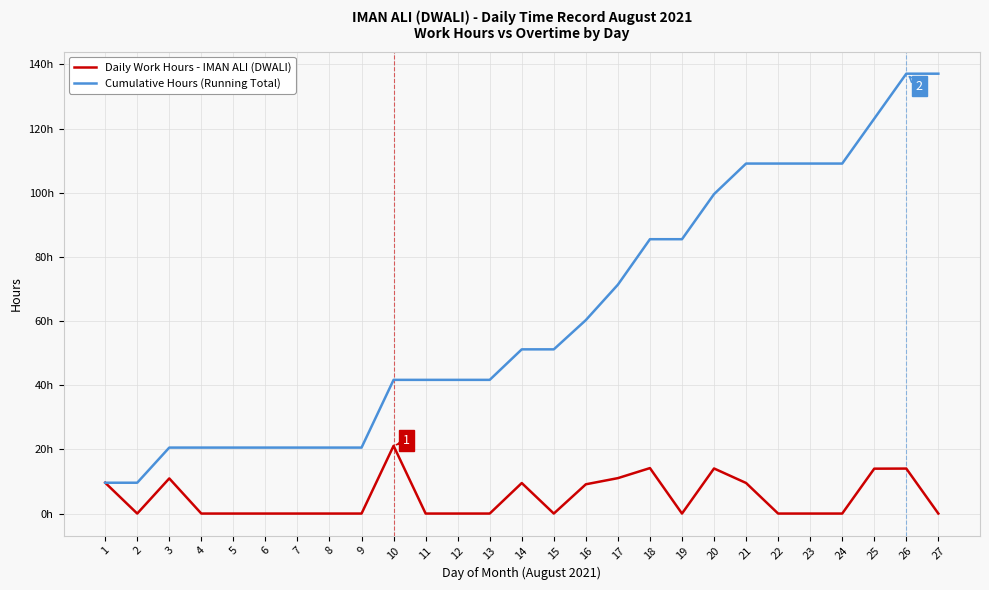

True or false: Cumulative Hours (Running Total) and Daily Work Hours - IMAN ALI (DWALI) intersect in this chart.

False